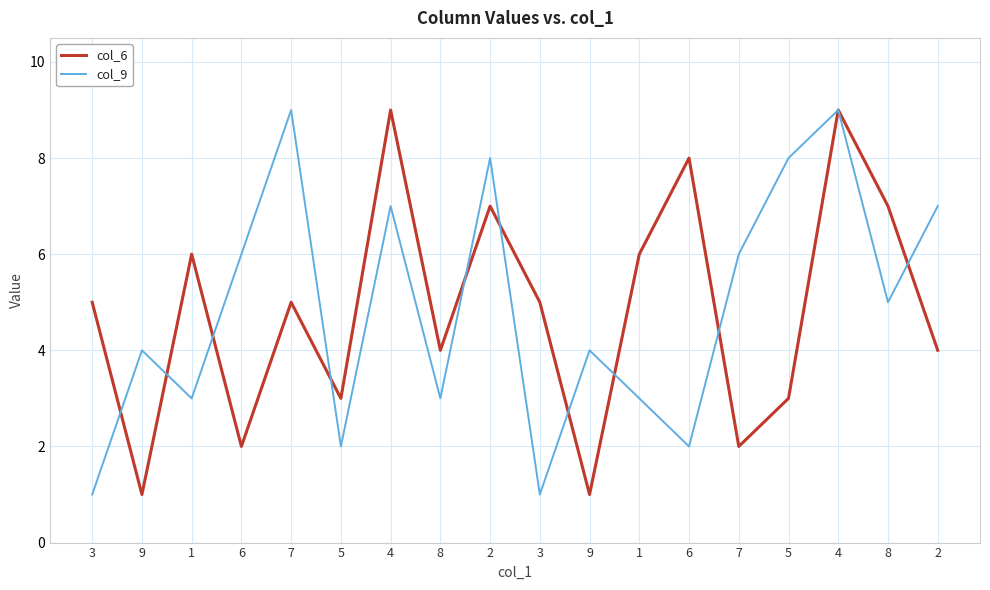

Rank the series at 9 from lowest to highest value.

col_6, col_9